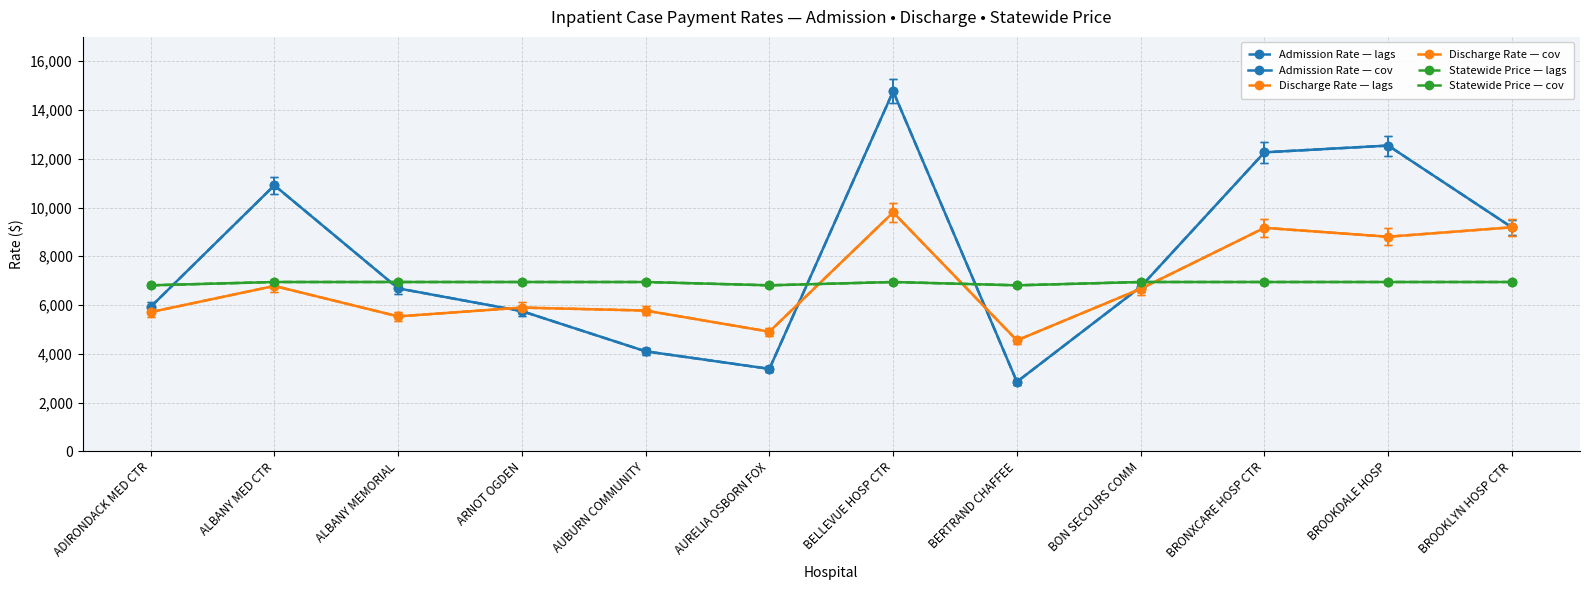

What is the label of the 6th point from the left?

AURELIA OSBORN FOX